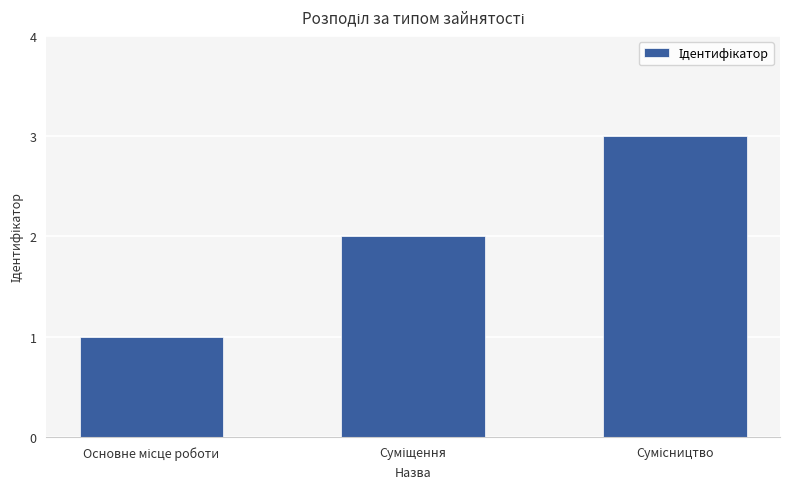

What is the maximum value shown in the chart?

3